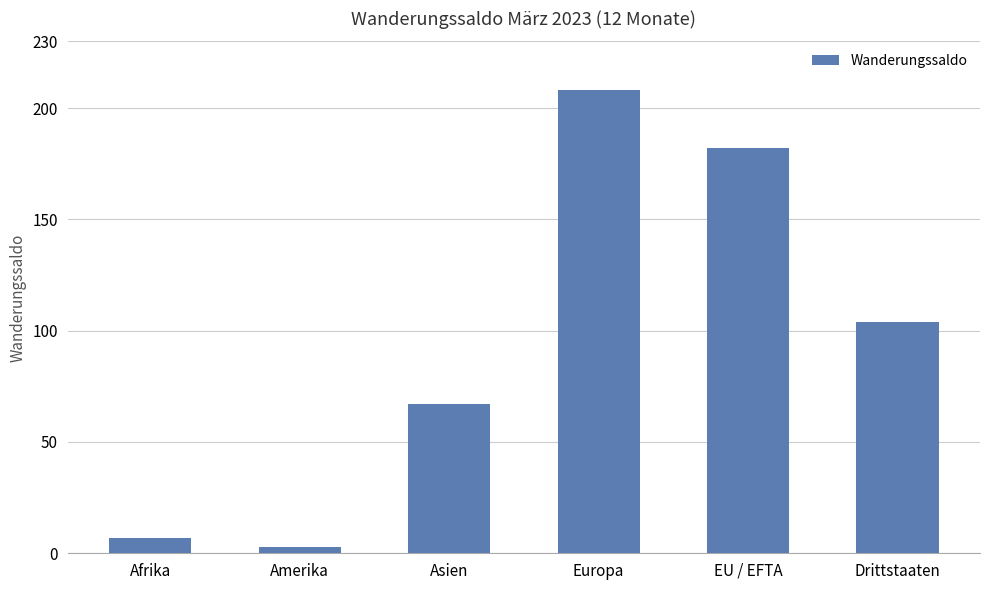

What is the difference between the maximum and minimum values?

205